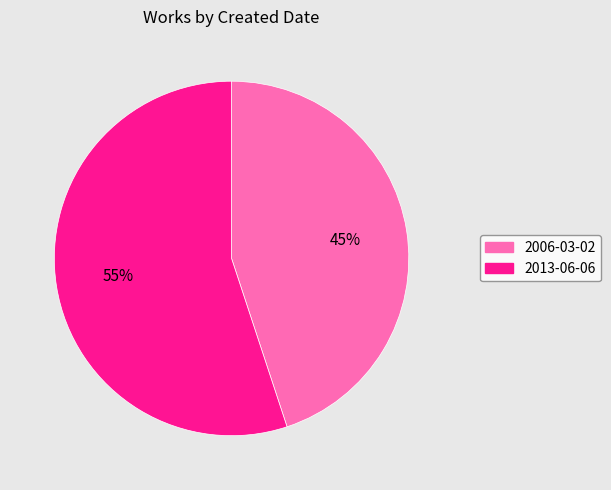

Which category accounts for the majority?

2013-06-06